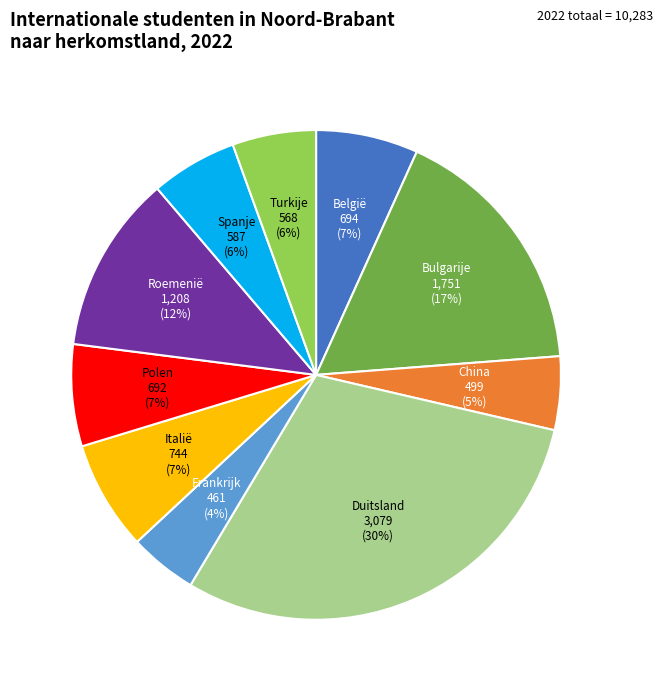

Which has a higher value, Polen or Roemenië?

Roemenië